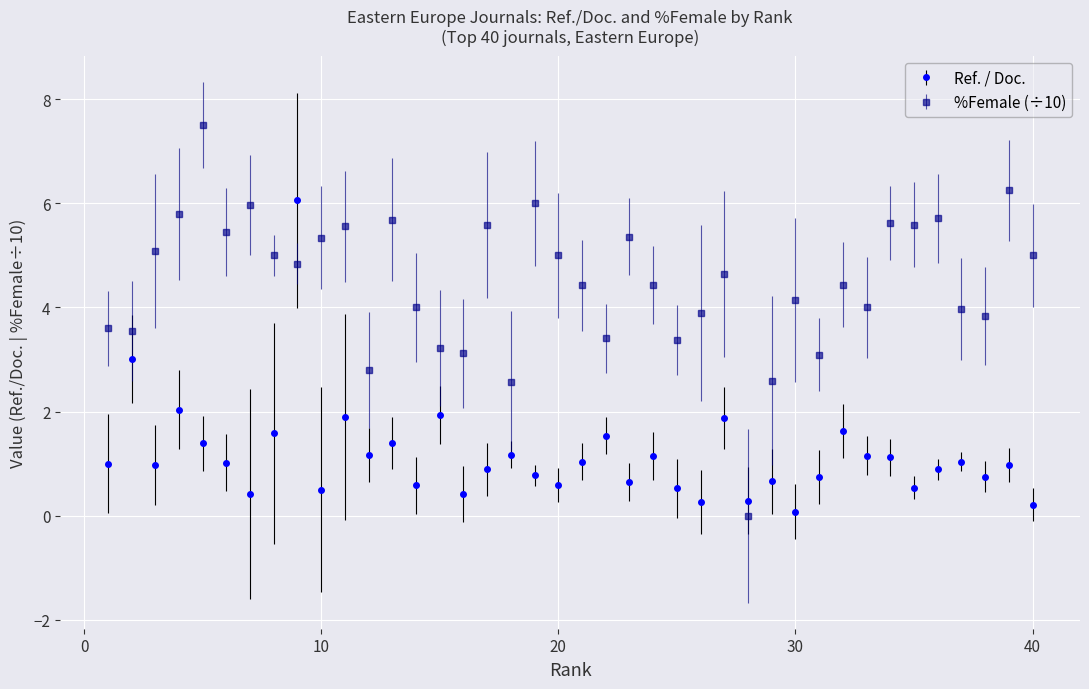

Which series has the widest spread of values?

%Female (÷10)